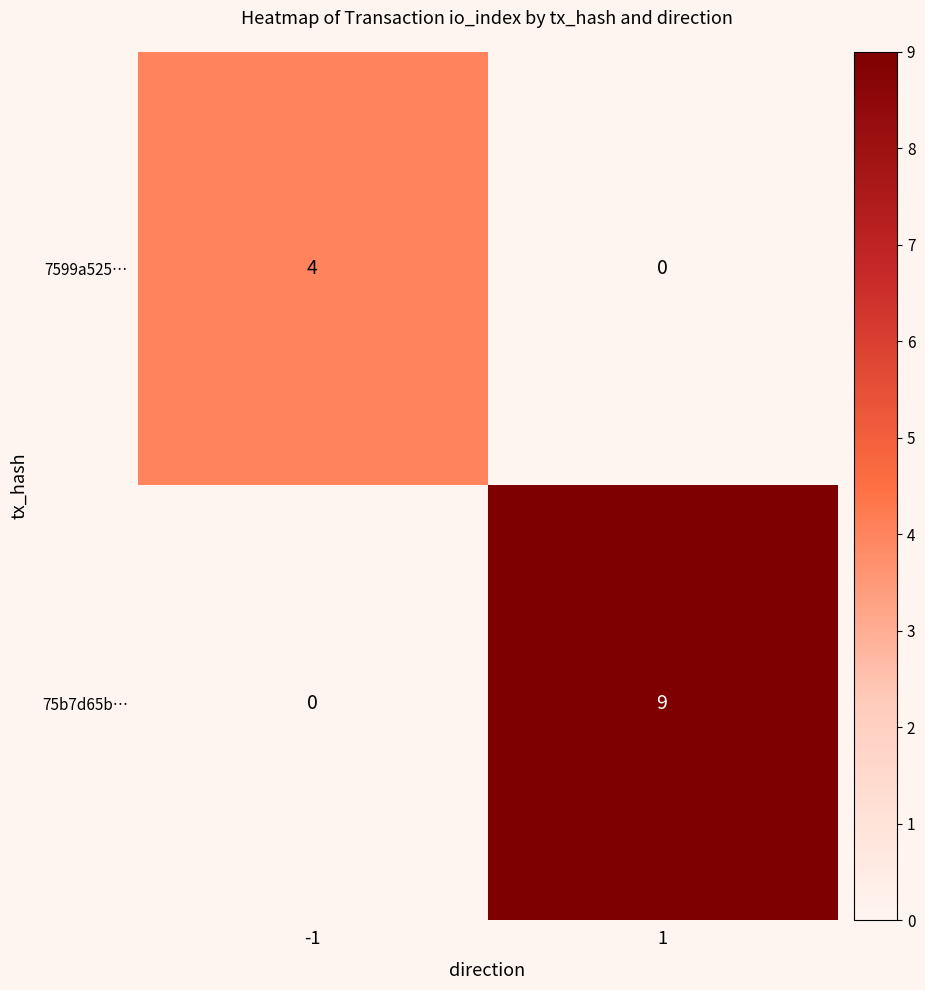

Reading right to left, extract all data points from this chart.

7599a525…: 0	4
75b7d65b…: 9	0